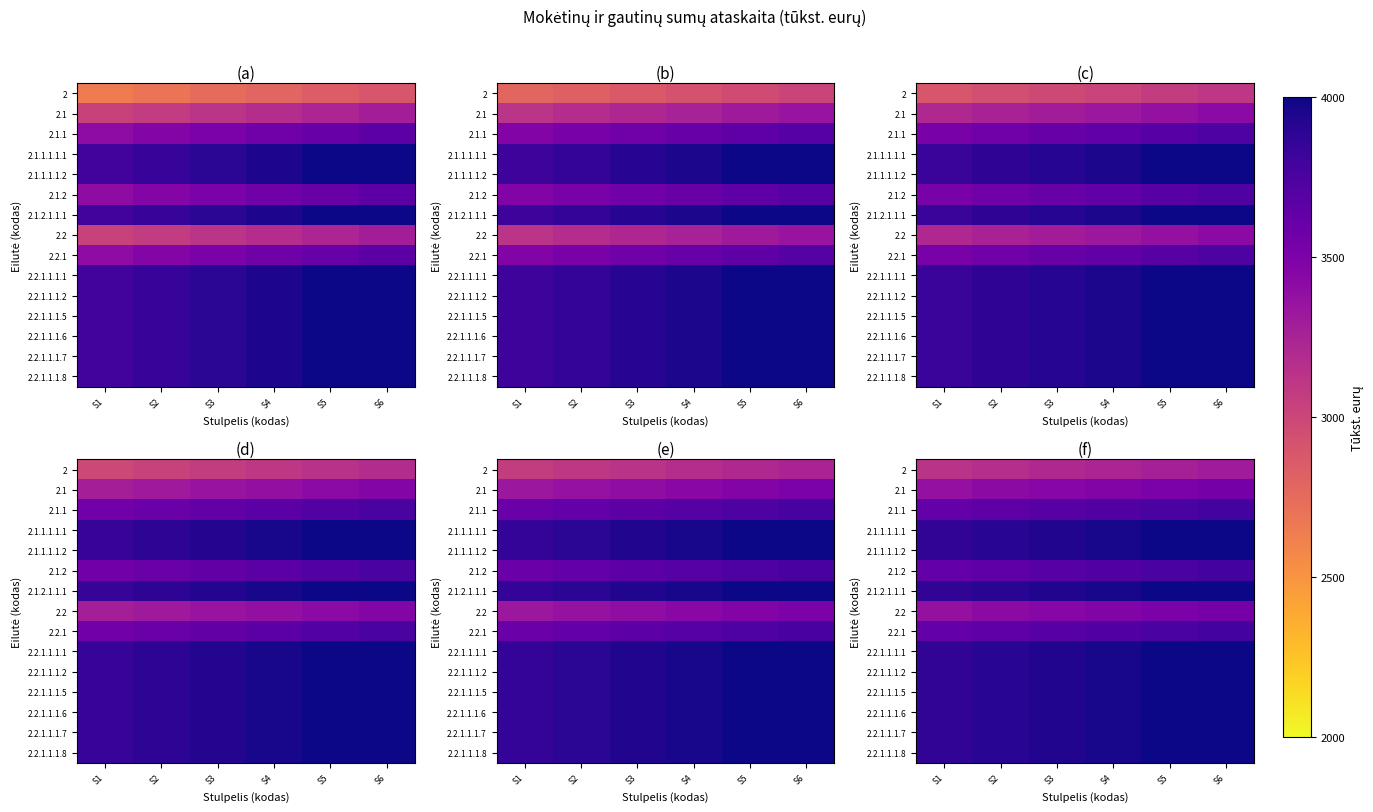

How many series are shown in this chart?

15